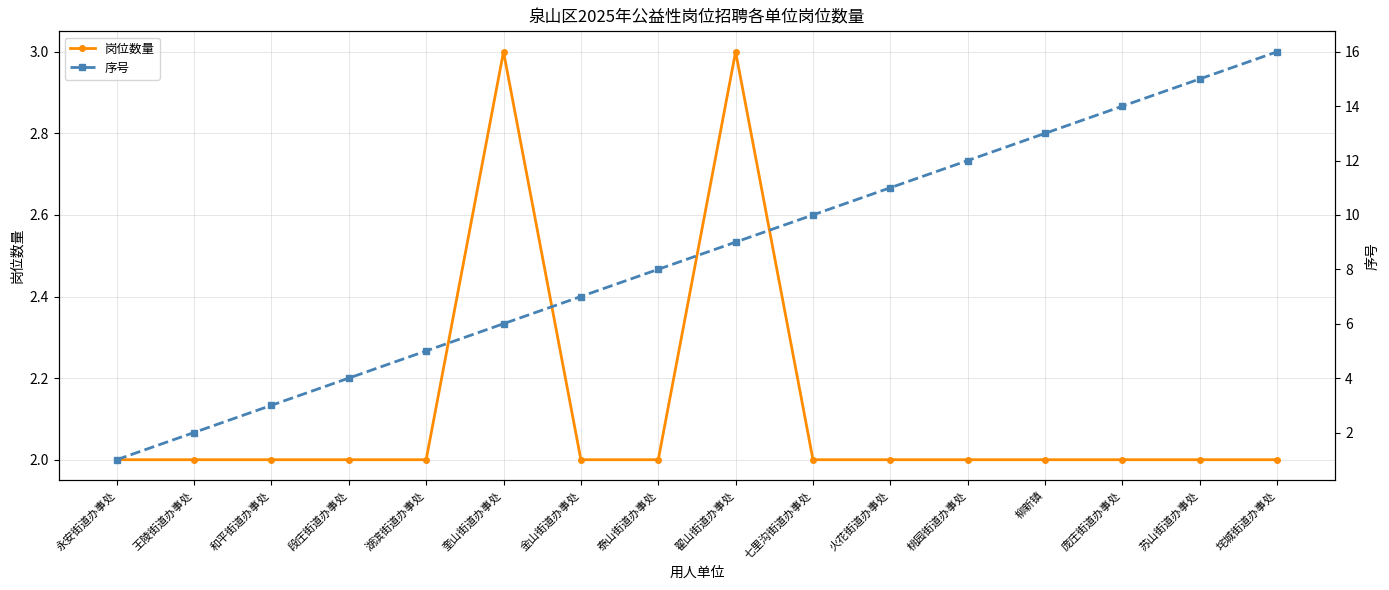

Which series changed the most between 永安街道办事处 and 金山街道办事处?

序号